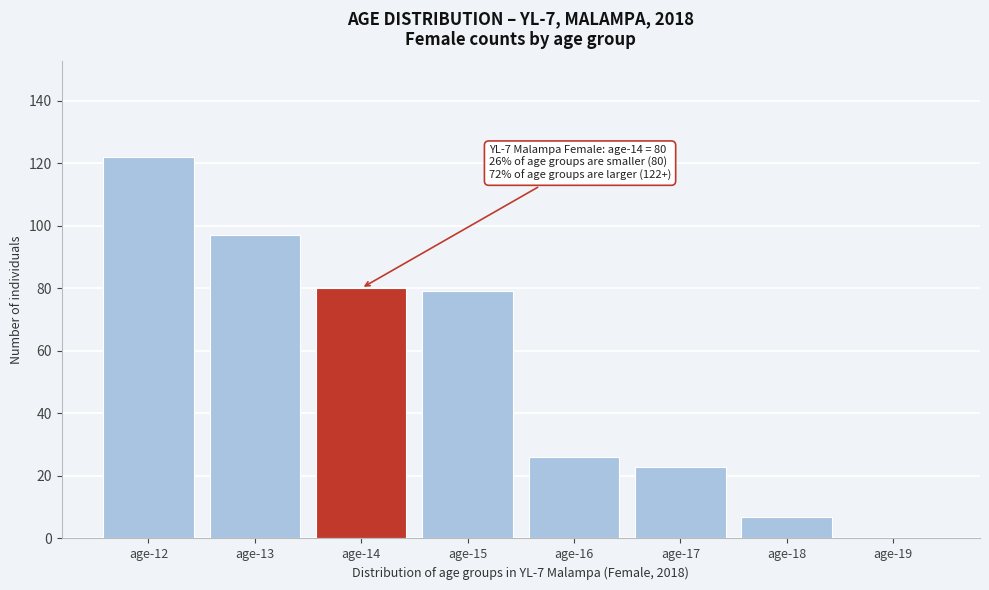

Reading left to right, what are all the values shown in this chart?

age-12=122	age-13=97	age-14=80	age-15=79	age-16=26	age-17=23	age-18=7	age-19=0